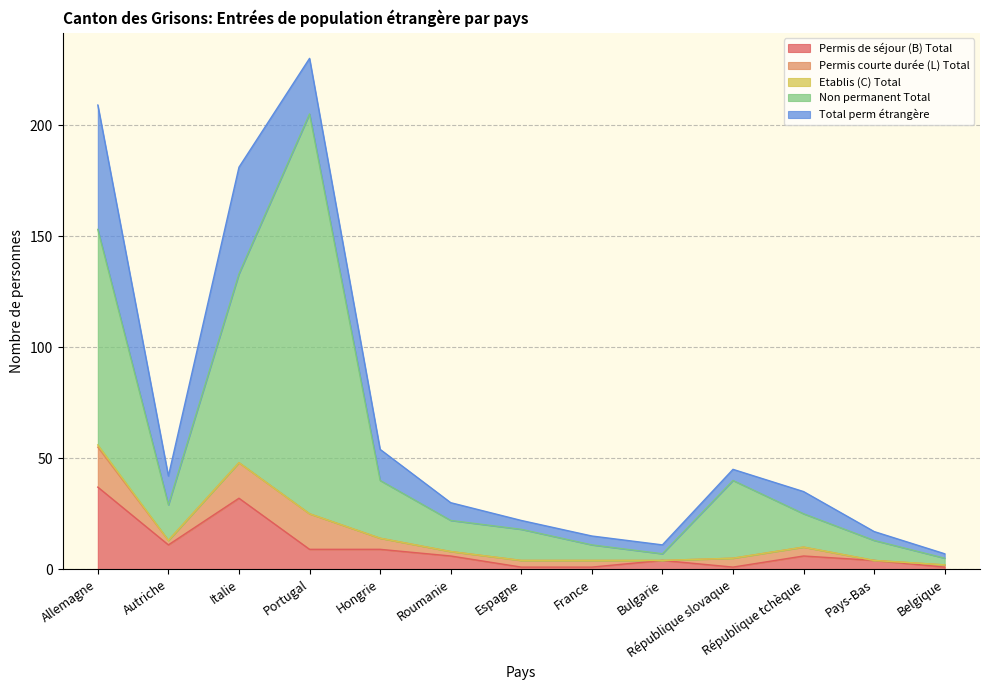

At which label does Permis de séjour (B) Total reach its peak?

Allemagne